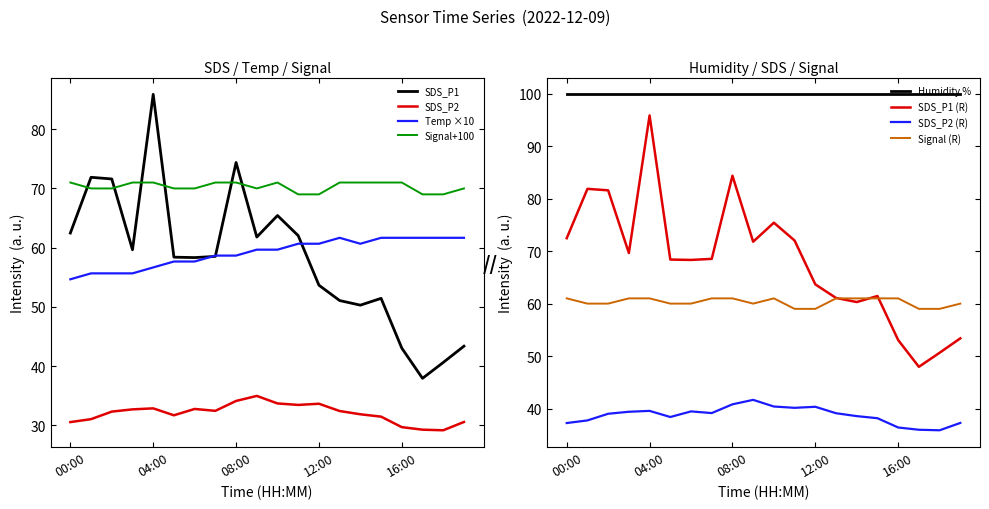

True or false: SDS_P2 and Temp intersect in this chart.

False